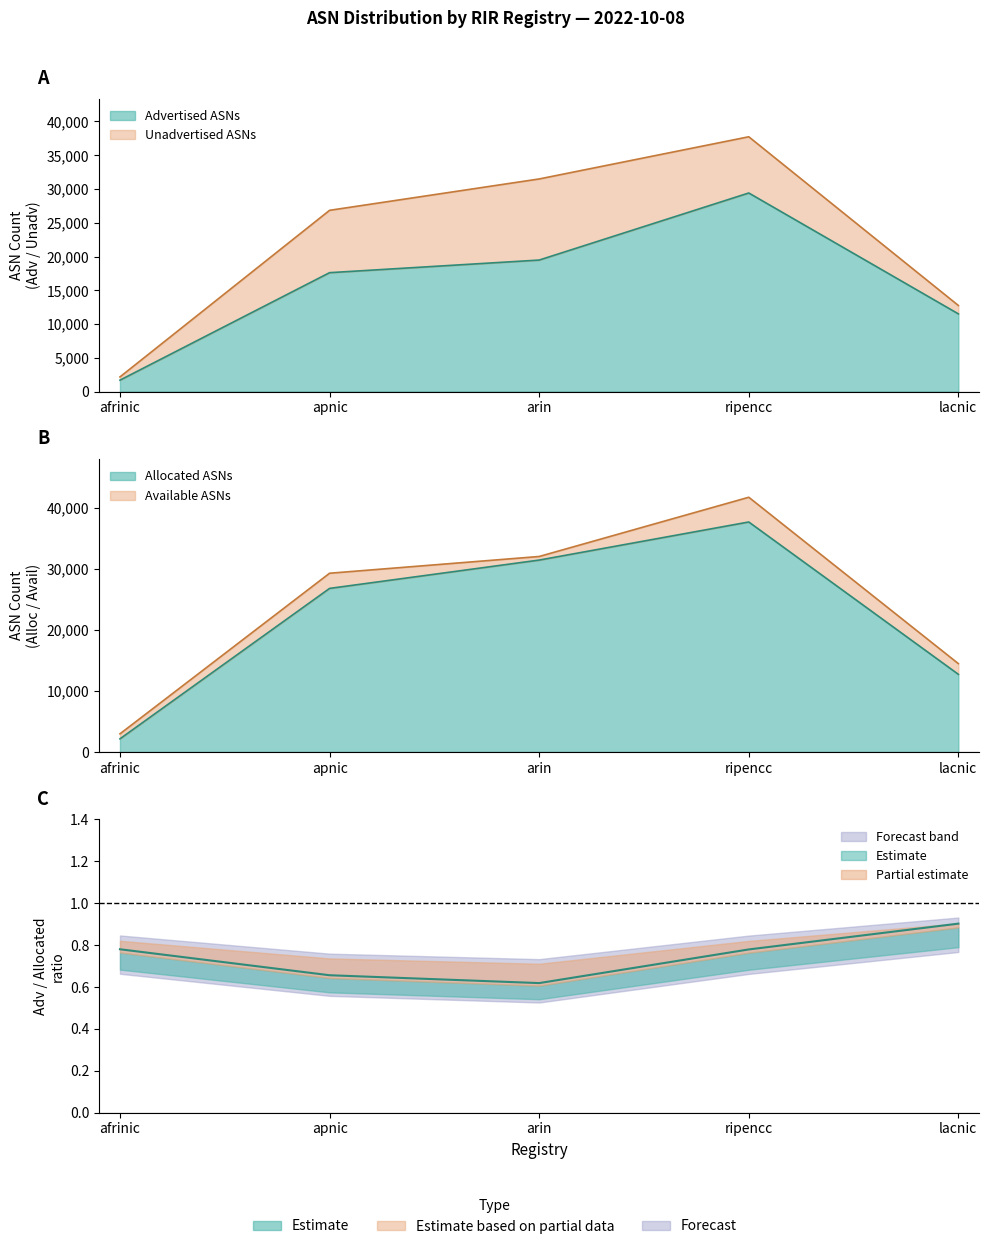

Which series has the largest total across all categories?

Allocated ASNs